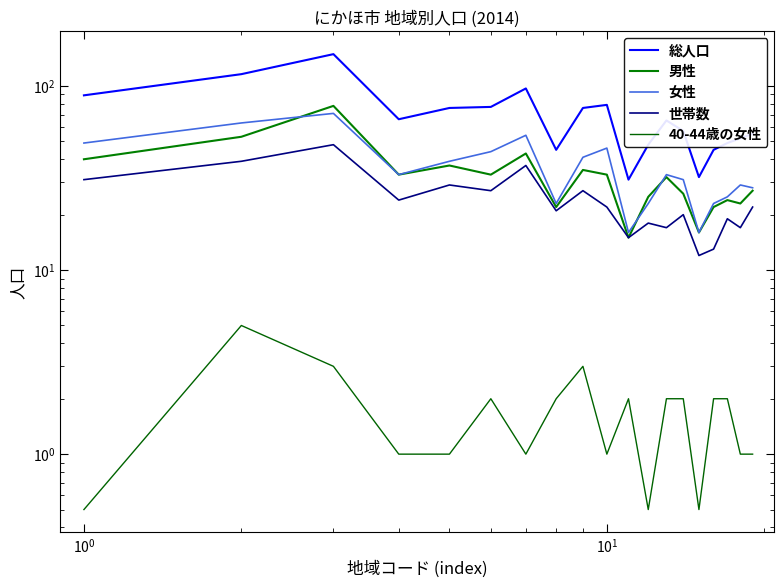

How many values in the 男性 series are below 32?

9